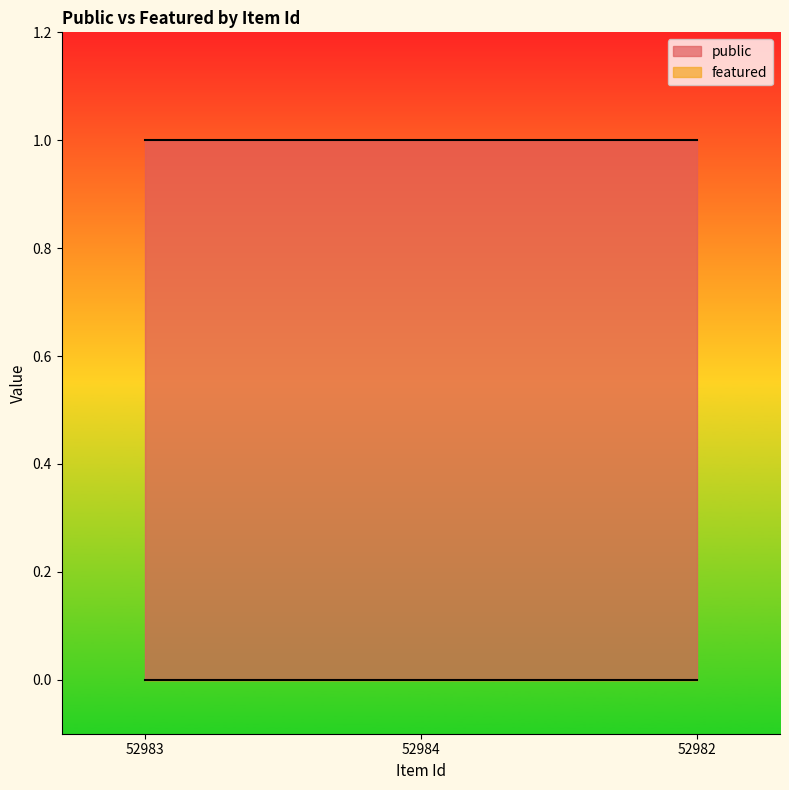

What is the maximum value shown in the chart?

1